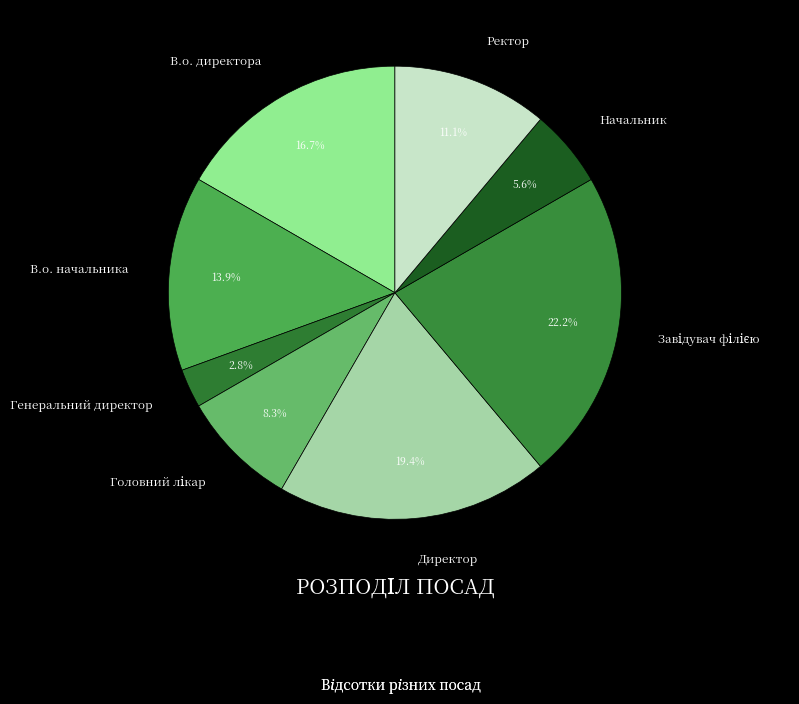

Does В.о. директора account for over 50% of the chart?

No